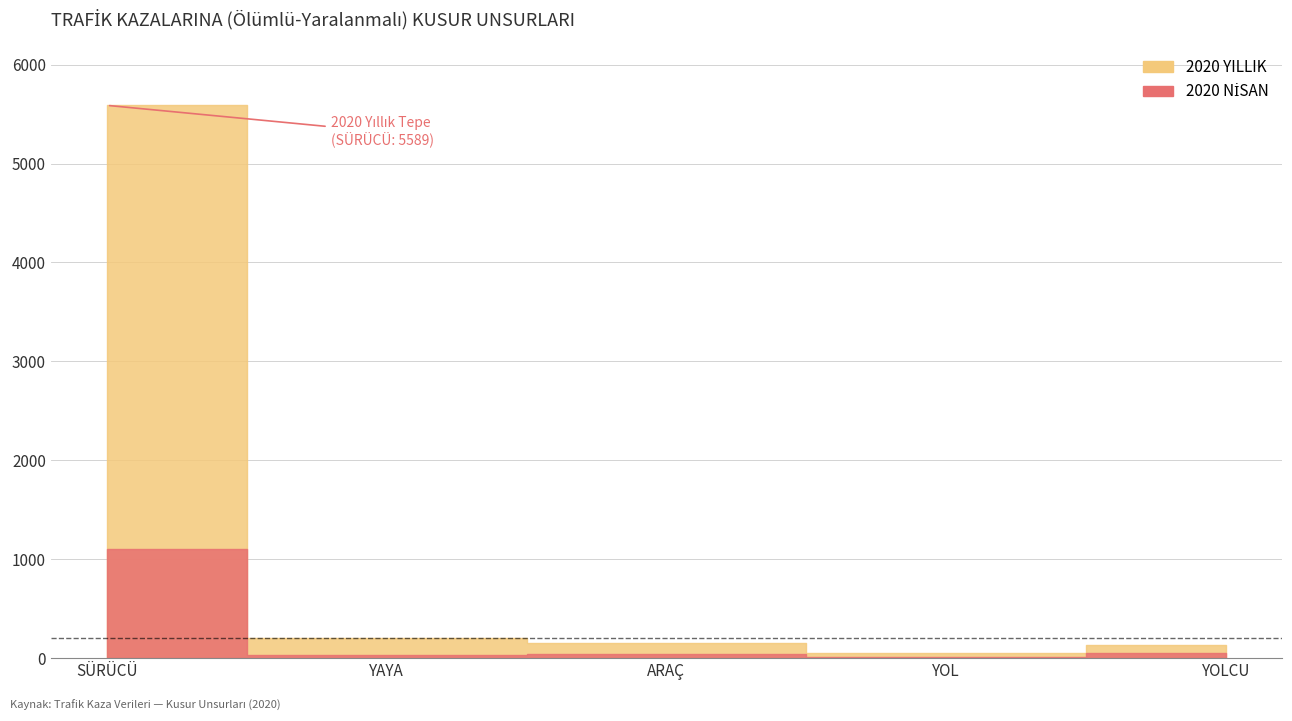

What is the label of the 5th point from the left?

YOLCU